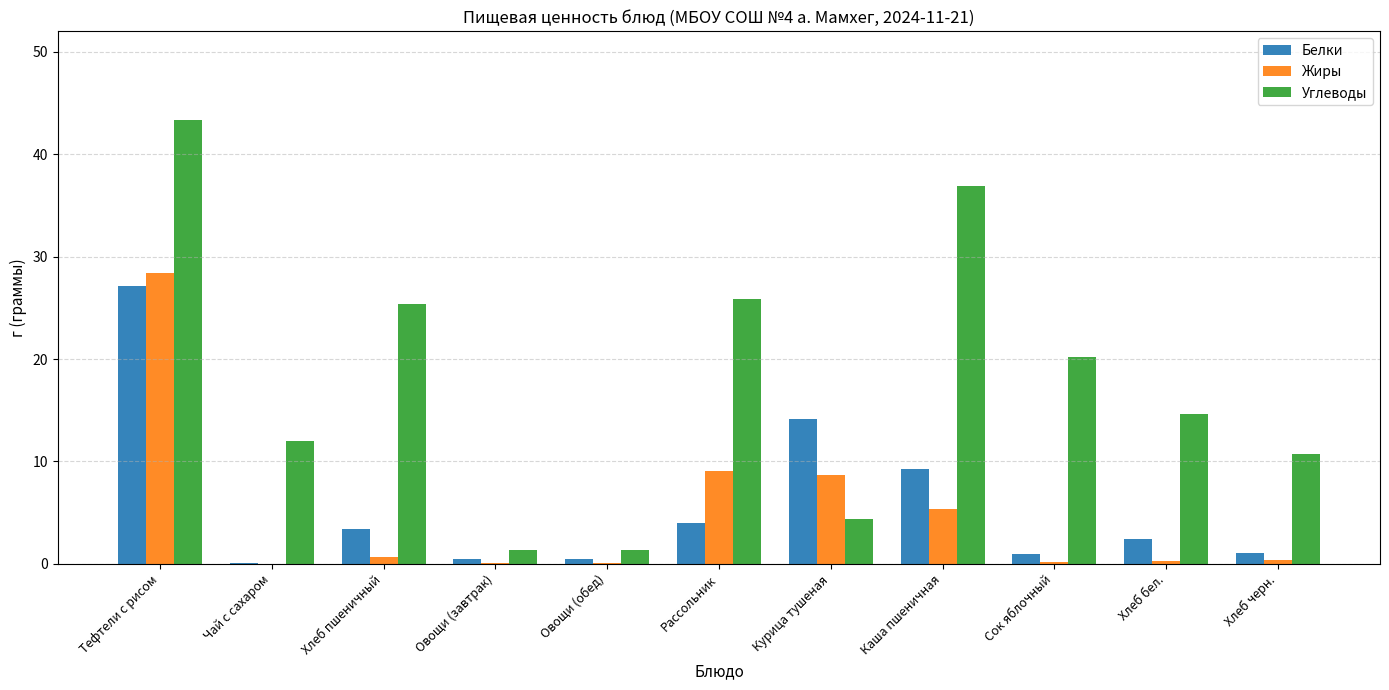

Which series changed the most between Сок яблочный and Хлеб бел.?

Углеводы